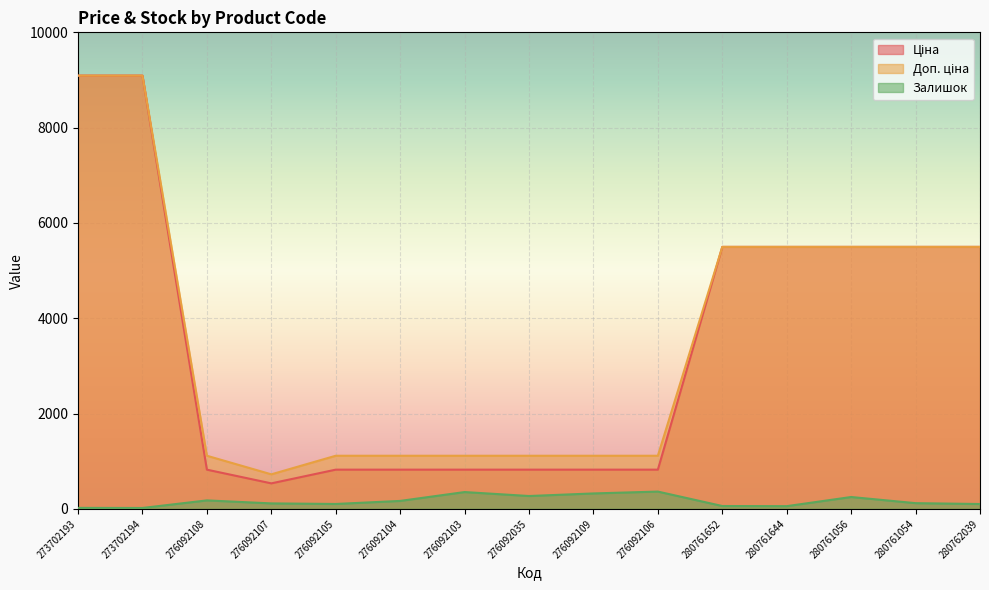

Which series has the largest total across all categories?

Доп. ціна